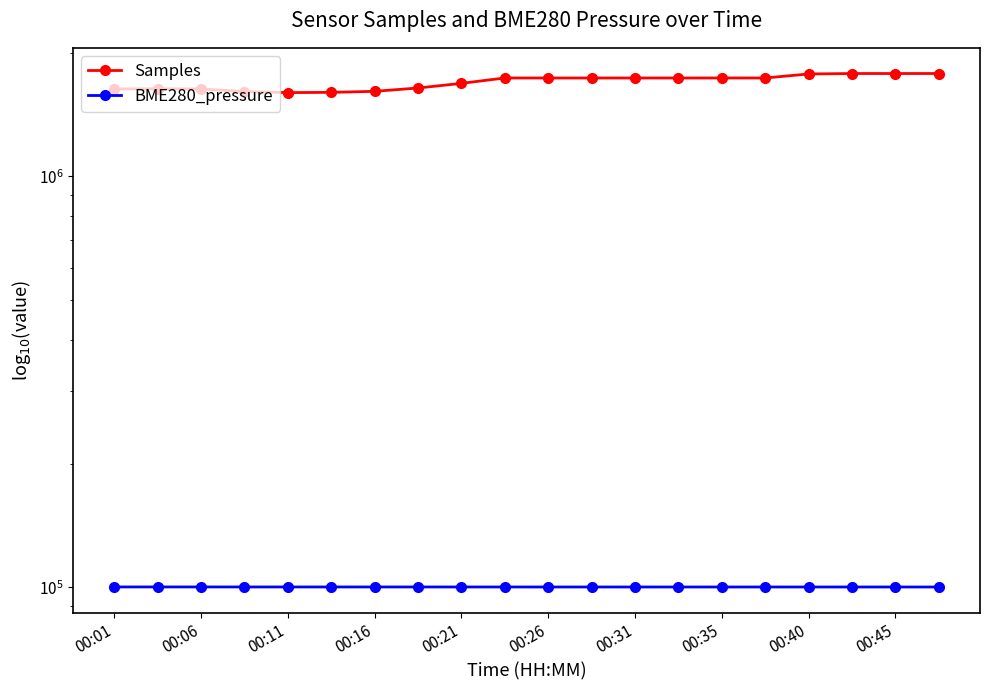

What is the maximum value for BME280_pressure?

100306.7